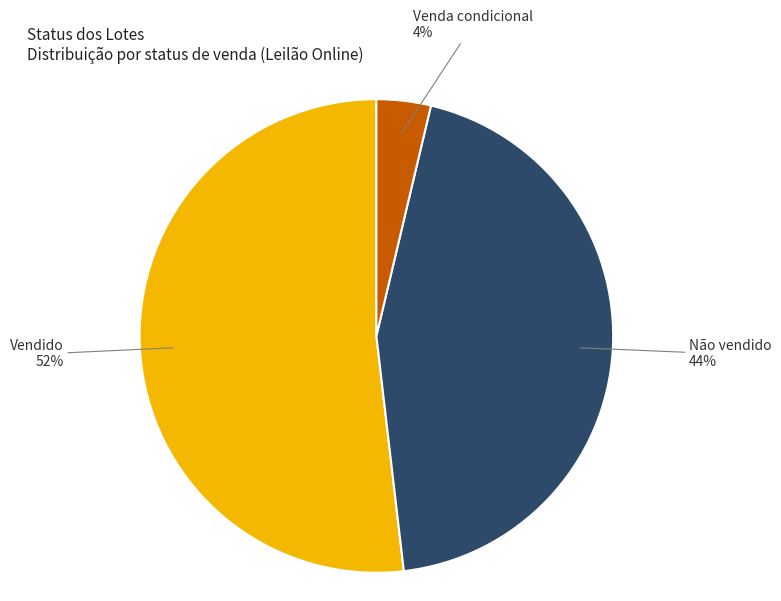

Between Vendido and Não vendido, which is larger?

Vendido